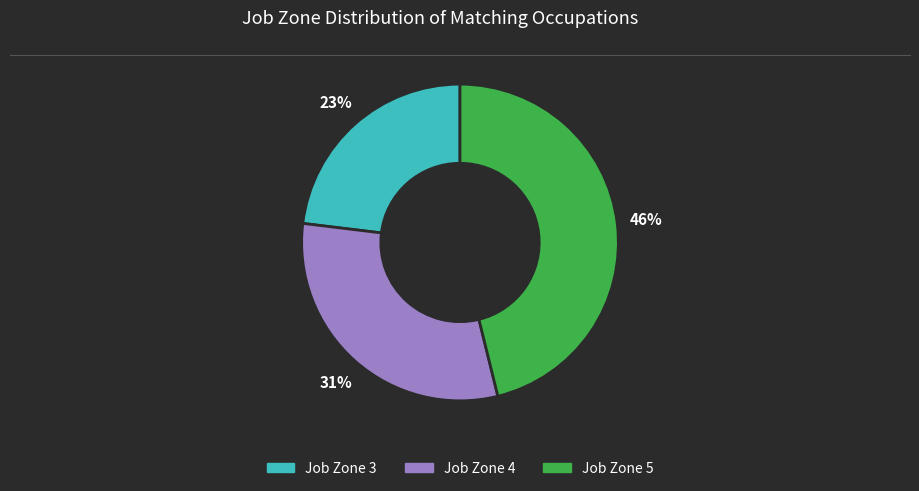

Rank the categories by value from lowest to highest.

Job Zone 3, Job Zone 4, Job Zone 5